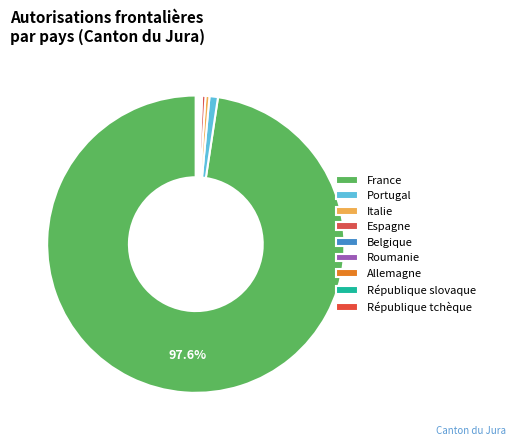

Count the number of slices in the pie.

9